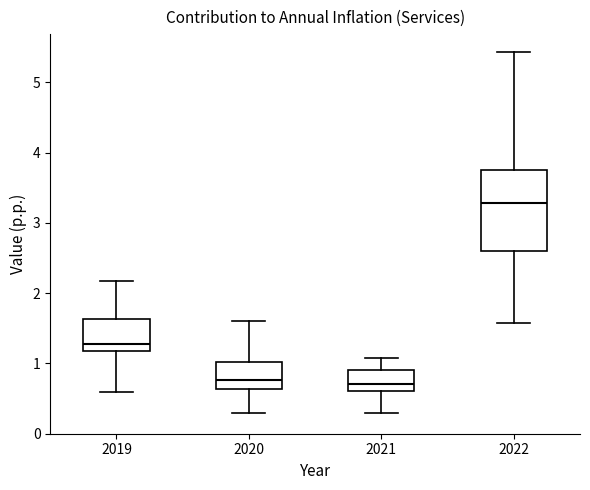

Which box is the tallest, from its lower edge to its upper edge?

2022